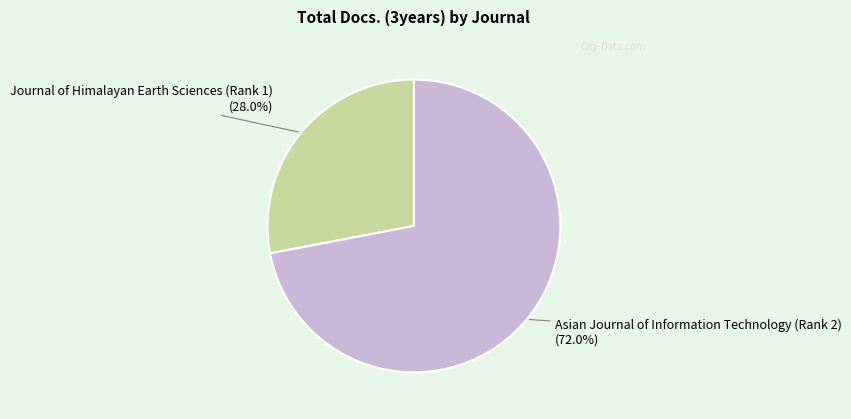

Is there any slice that represents more than half of the pie?

Yes